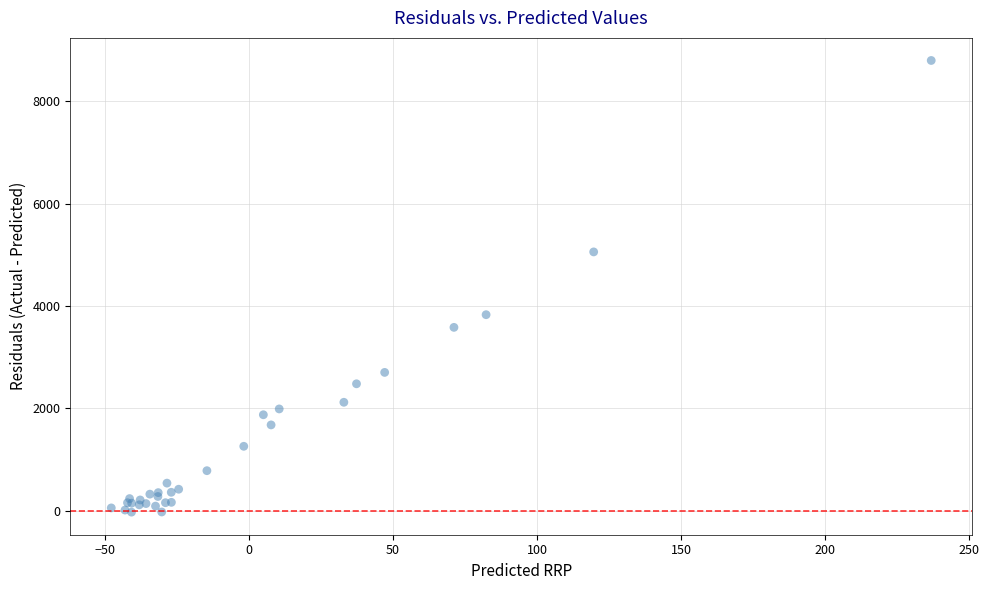

What Y value in the scatter plot is closest to 4383?

3828.8